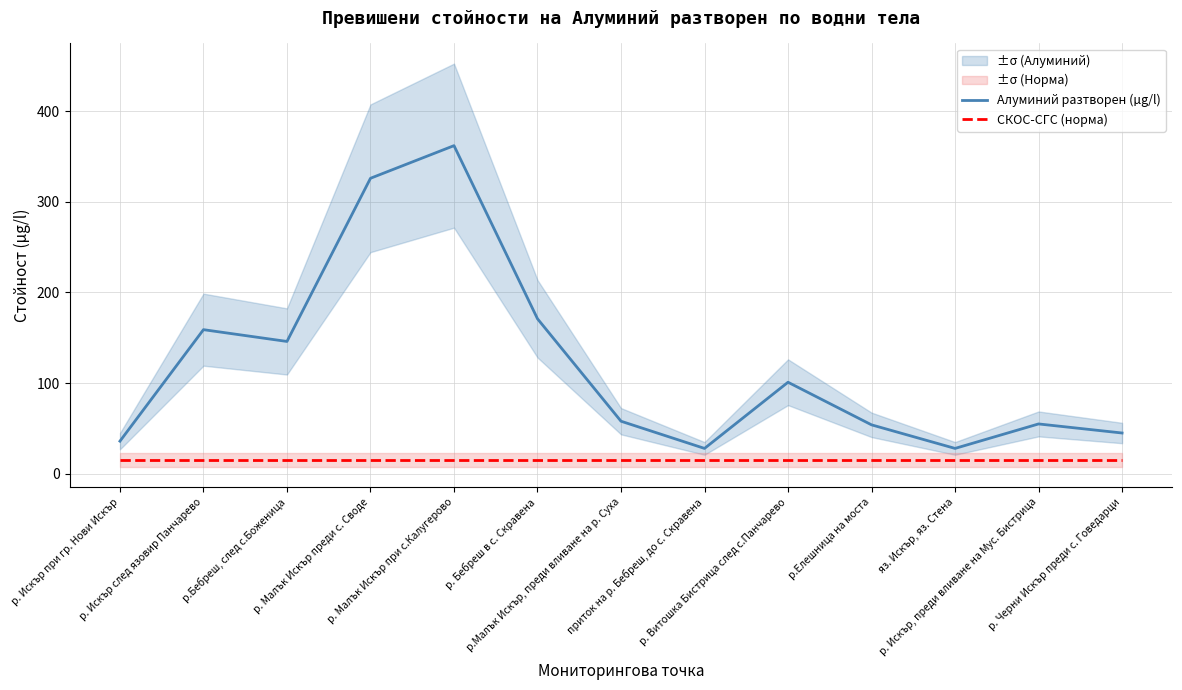

True or false: Алуминий разтворен (µg/l) and СКОС-СГС (норма) cross at least once.

False